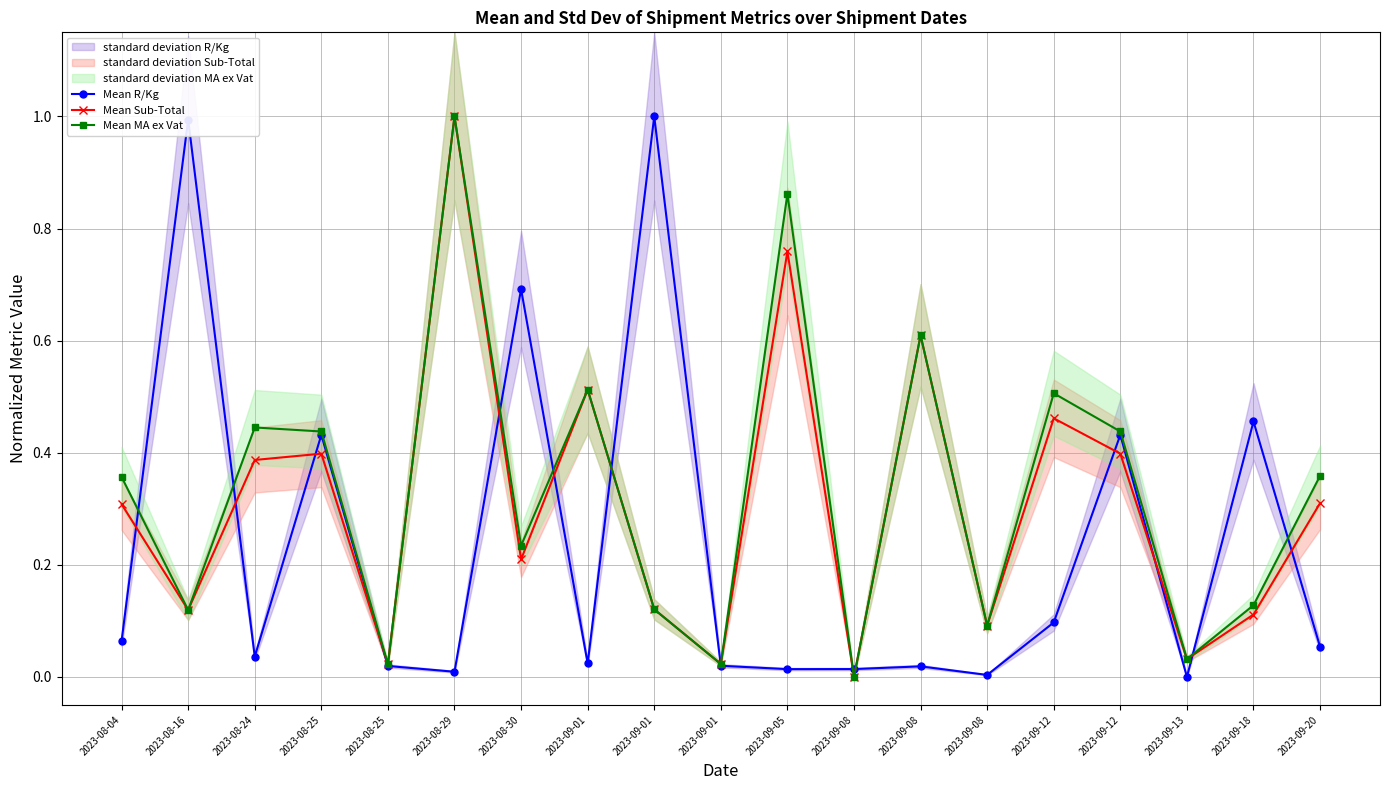

Reading right to left, what are all the values shown in this chart?

Mean R/Kg: 0.1	0.5	0.0	0.4	0.1	0.0	0.0	0.0	0.0	0.0	1.0	0.0	0.7	0.0	0.0	0.4	0.0	1.0	0.1
Mean Sub-Total: 0.3	0.1	0.0	0.4	0.5	0.1	0.6	0.0	0.8	0.0	0.1	0.5	0.2	1.0	0.0	0.4	0.4	0.1	0.3
Mean MA ex Vat: 0.4	0.1	0.0	0.4	0.5	0.1	0.6	0.0	0.9	0.0	0.1	0.5	0.2	1.0	0.0	0.4	0.4	0.1	0.4